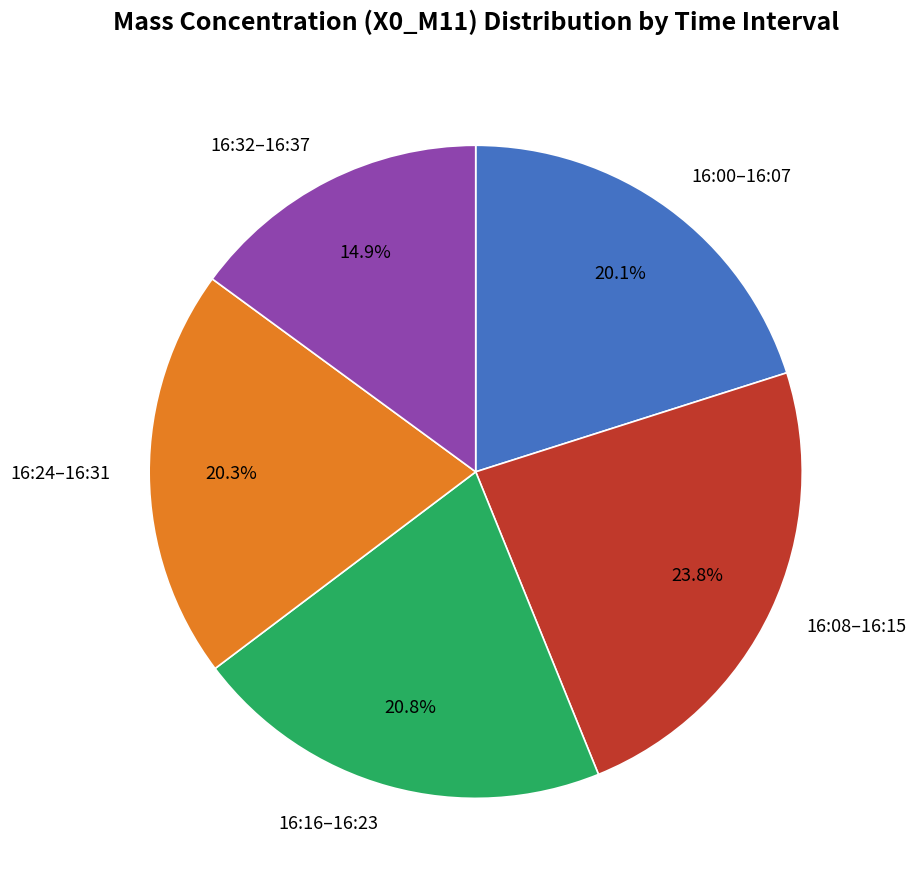

Approximately how many times larger is the value at 16:32–16:37 compared to 16:00–16:07?

0.7